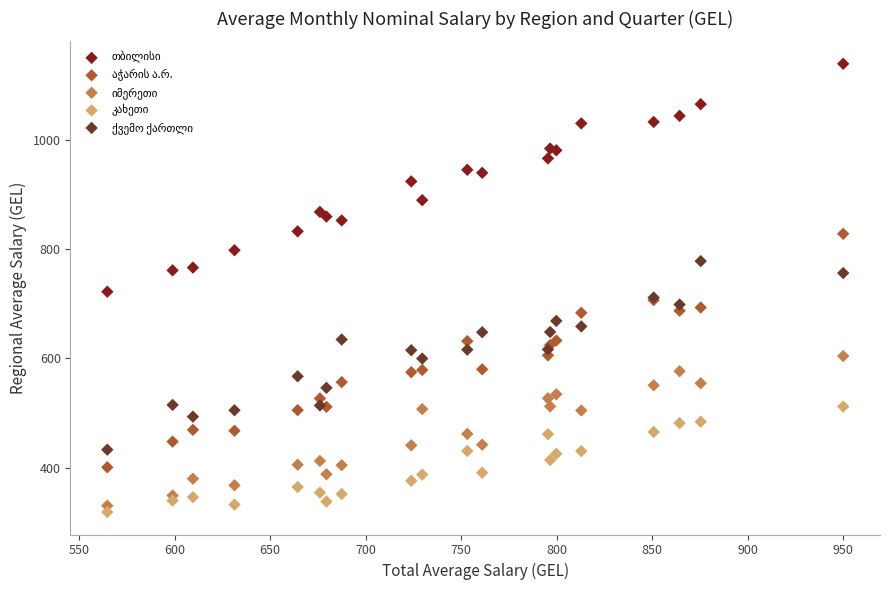

What is the X range (max minus min) for the scatter plot?

385.4